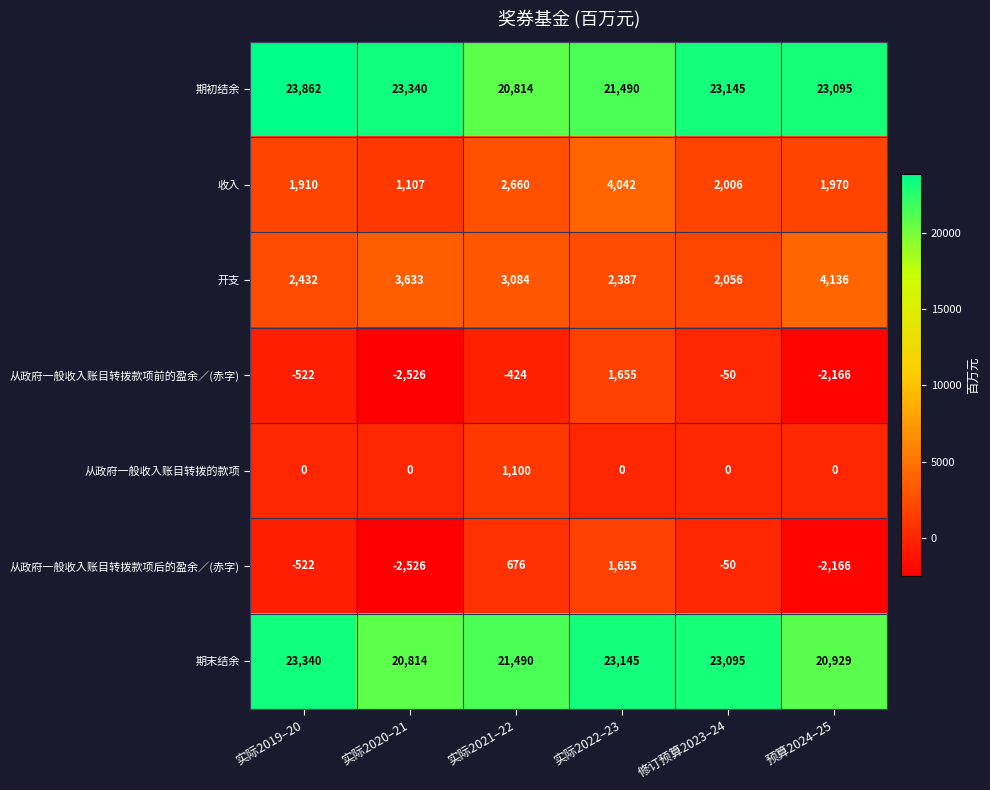

What is the approximate value of 开支 at 实际2019–20?

2432